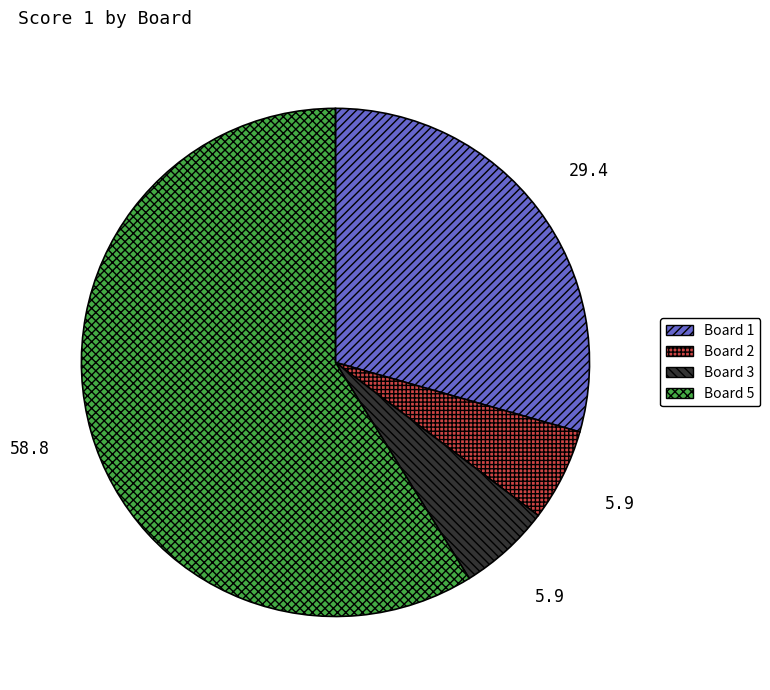

Is there any slice that represents more than half of the pie?

Yes